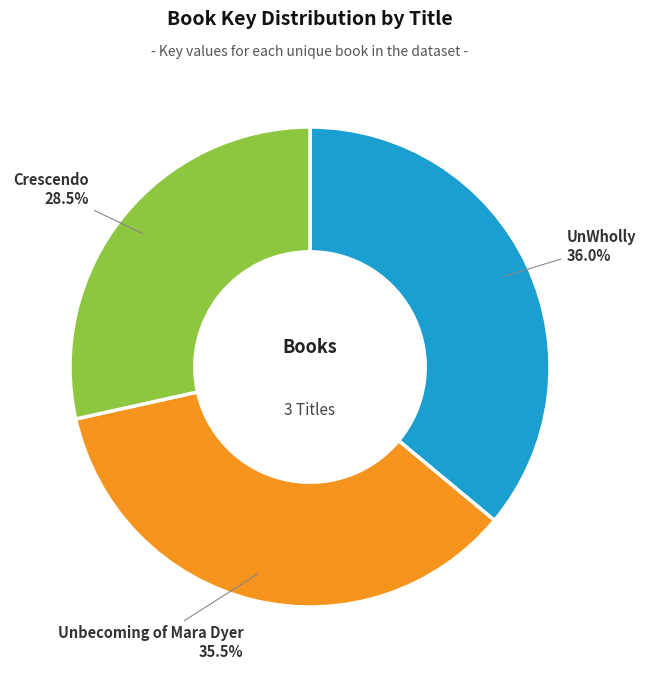

Is there any slice that represents more than half of the pie?

No